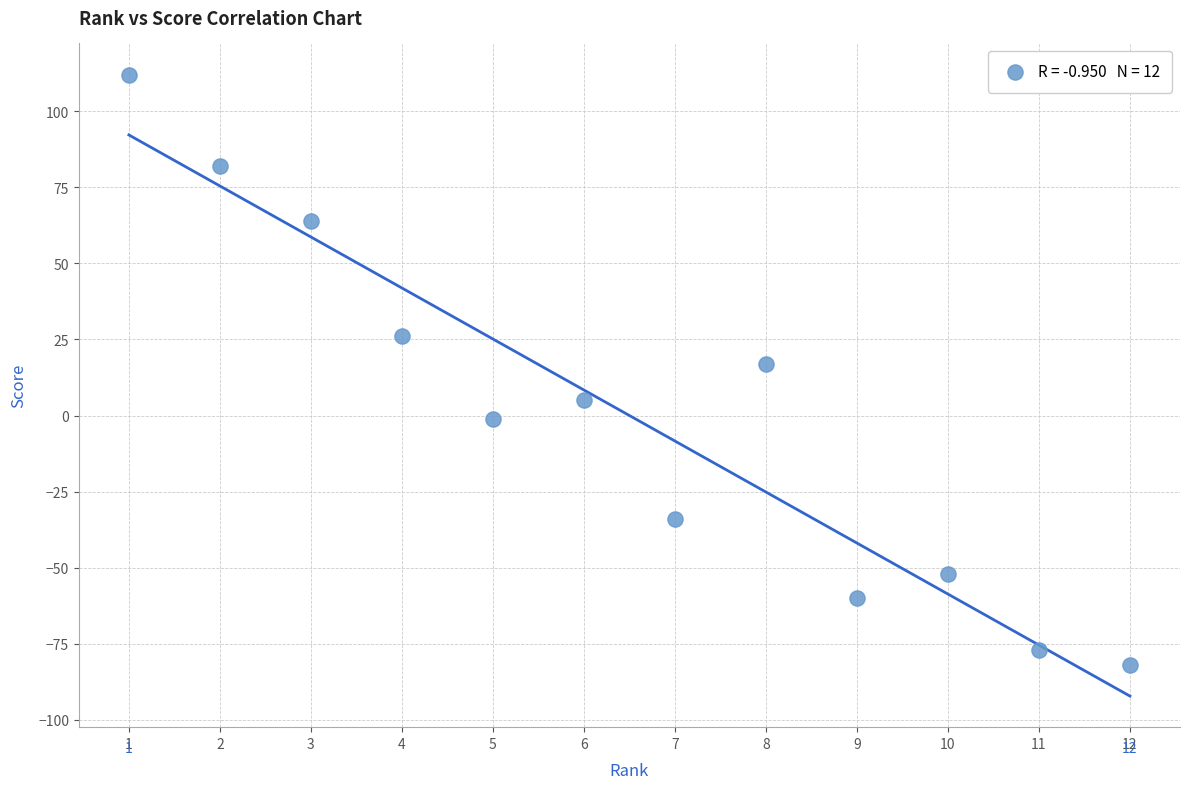

What is the average X value?

6